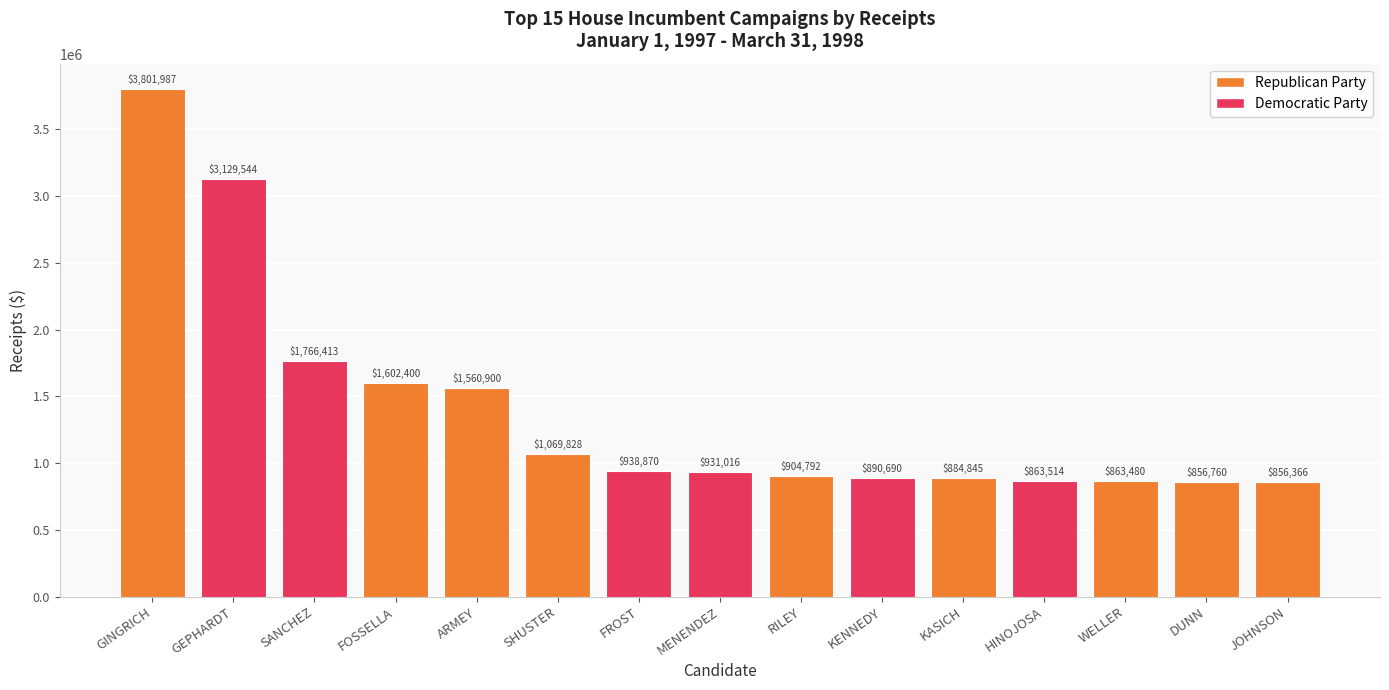

Rank the categories by value from highest to lowest.

GINGRICH, GEPHARDT, SANCHEZ, FOSSELLA, ARMEY, SHUSTER, FROST, MENENDEZ, RILEY, KENNEDY, KASICH, HINOJOSA, WELLER, DUNN, JOHNSON